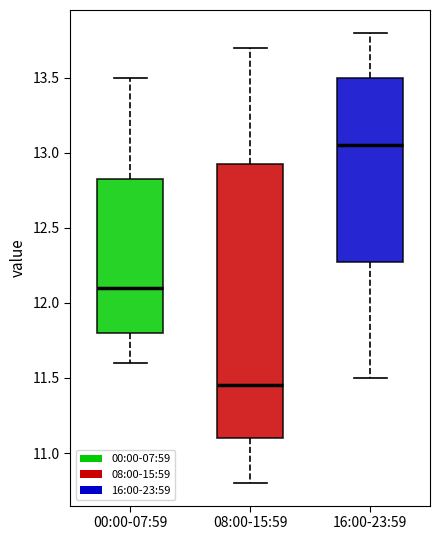

Reading left to right, transcribe this box plot: for each box, give where its median line is, the range the box spans, and where its two whiskers end, as read against the y-axis. The values are not printed on the chart, so give them approximately, as read against the axis.

00:00-07:59: median 12.10, box 11.80 to 12.85, whiskers 11.60 to 13.50
08:00-15:59: median 11.45, box 11.10 to 12.95, whiskers 10.80 to 13.70
16:00-23:59: median 13.05, box 12.30 to 13.50, whiskers 11.50 to 13.80